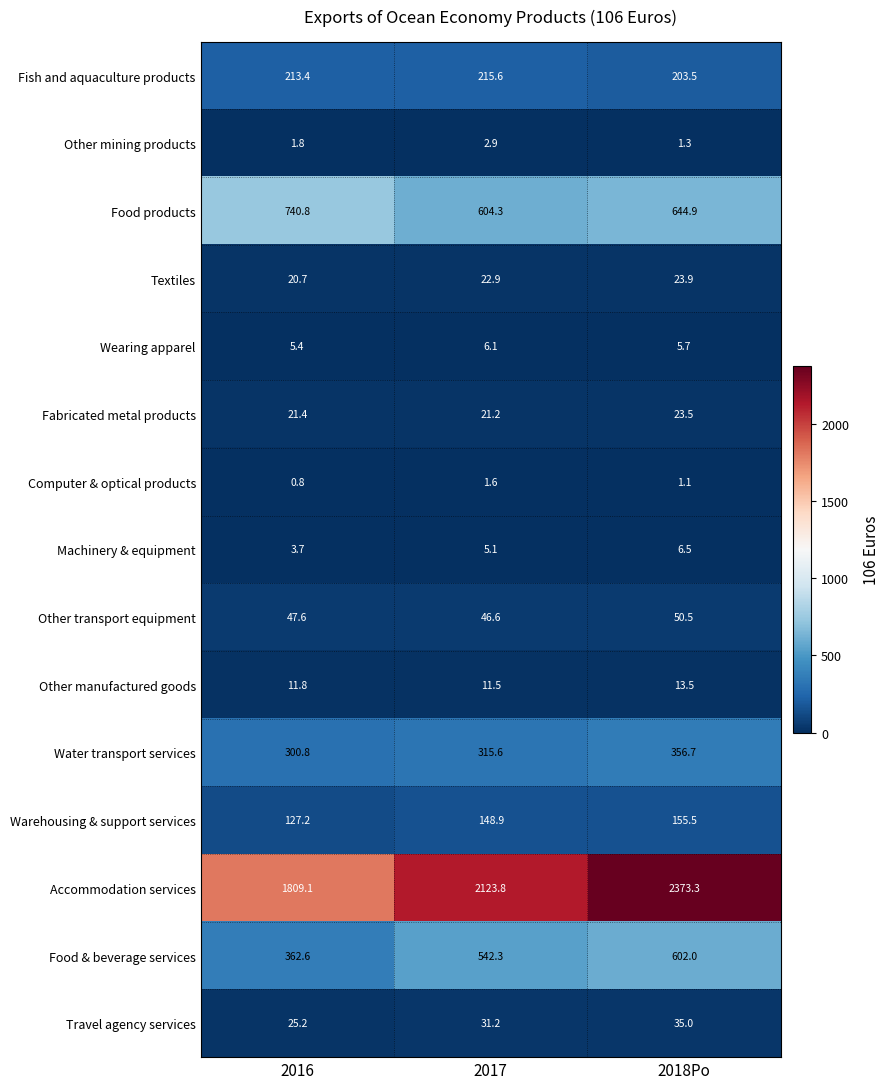

What is the spread (max minus min) of values at 2016?

1808.3